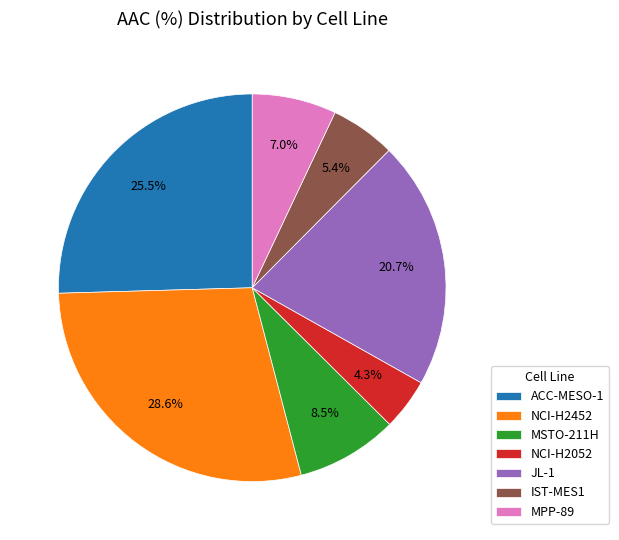

Which slice is the smallest?

NCI-H2052